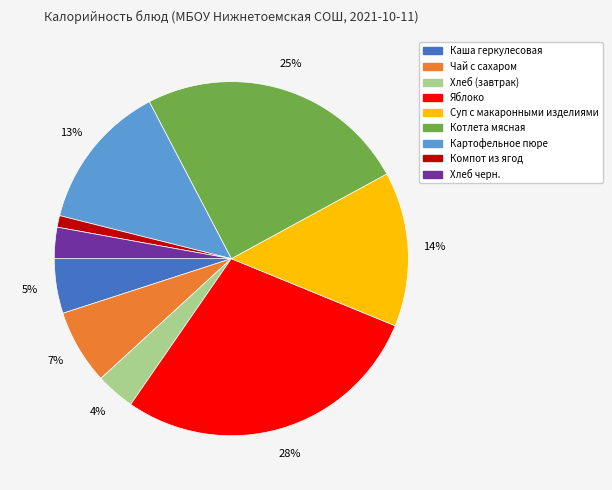

What percentage is the Яблоко slice, to the nearest percent?

28%